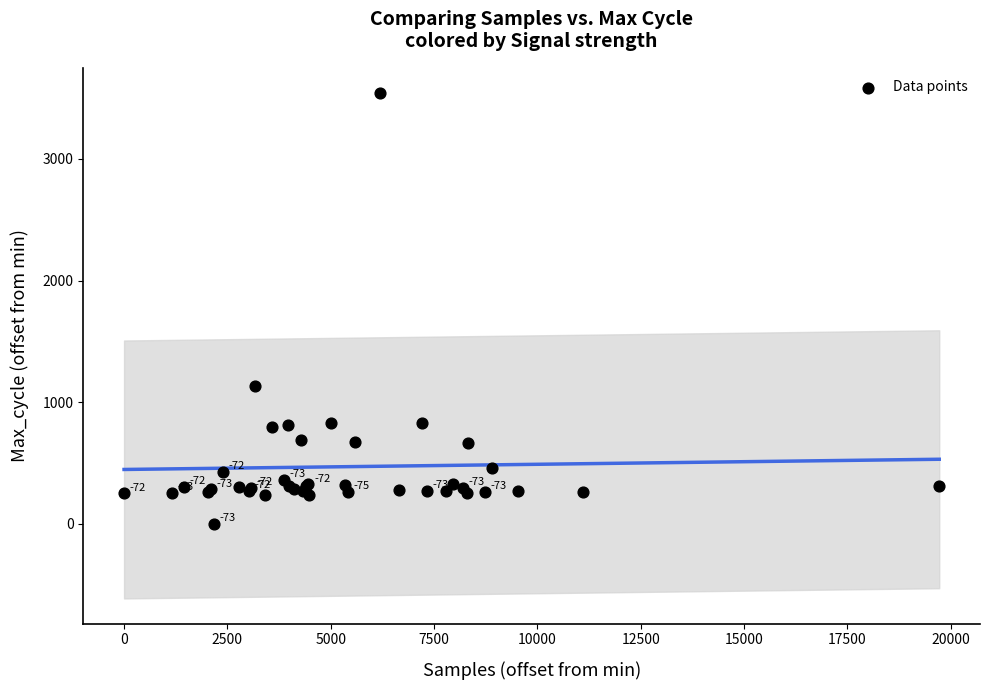

What Y value in the scatter plot is closest to 1770?

1137